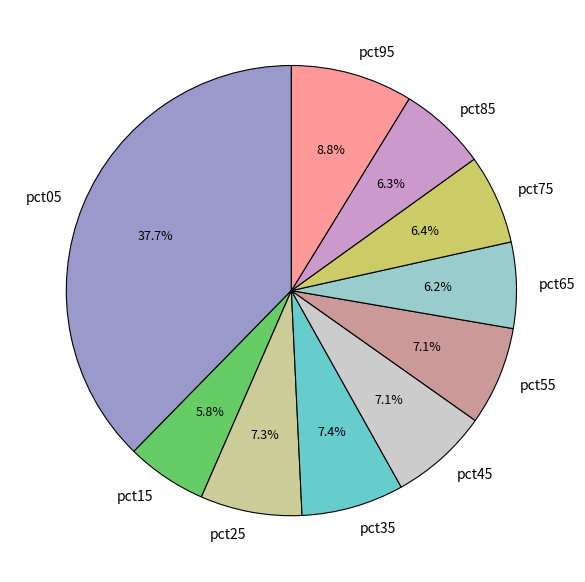

How many slices are in this pie chart?

10